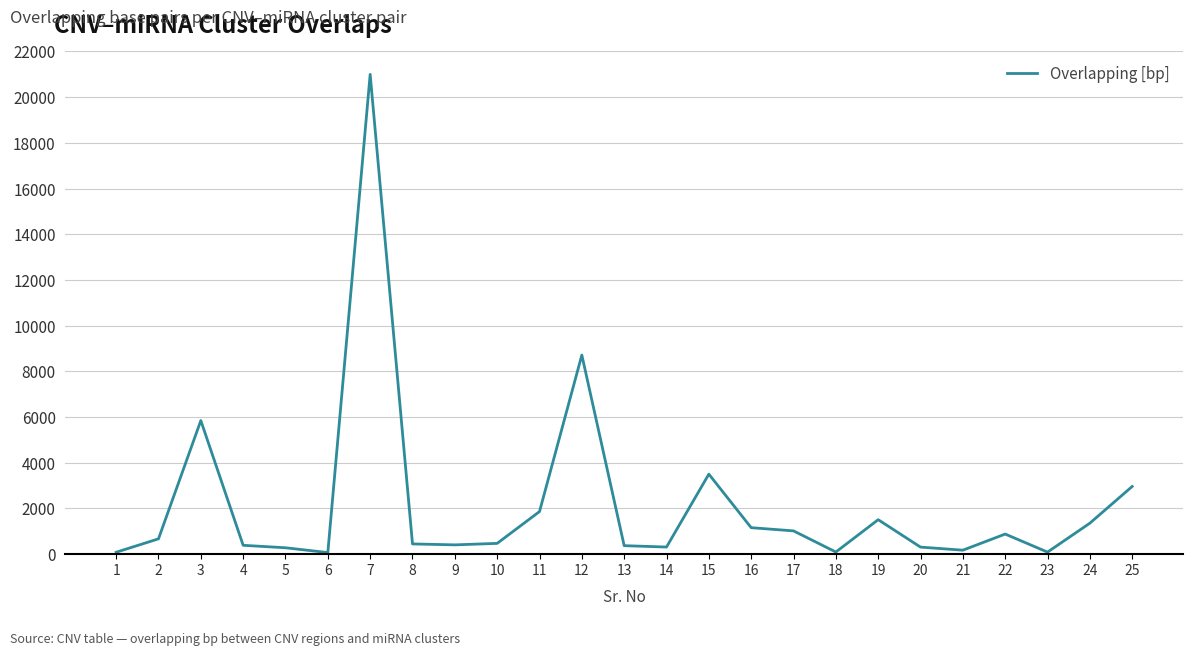

The chart shows a value of 20996 at 7. True or false?

True